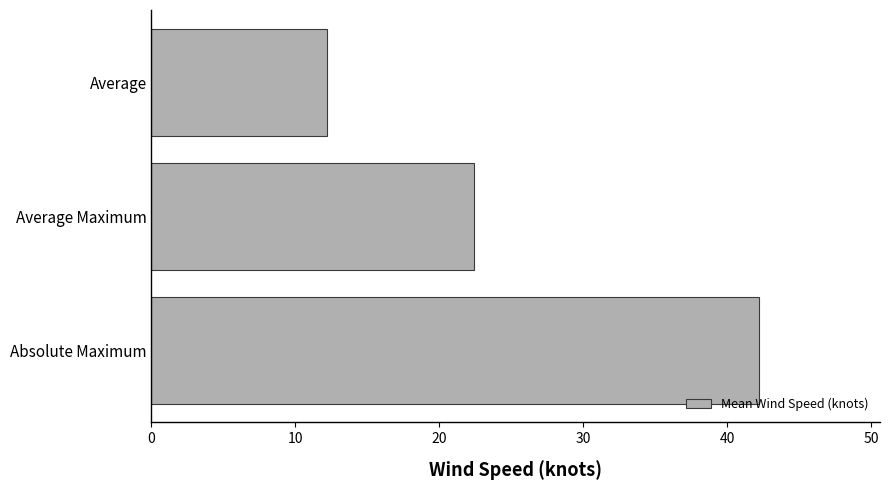

Is it true that the value at Absolute Maximum is 71.4?

False